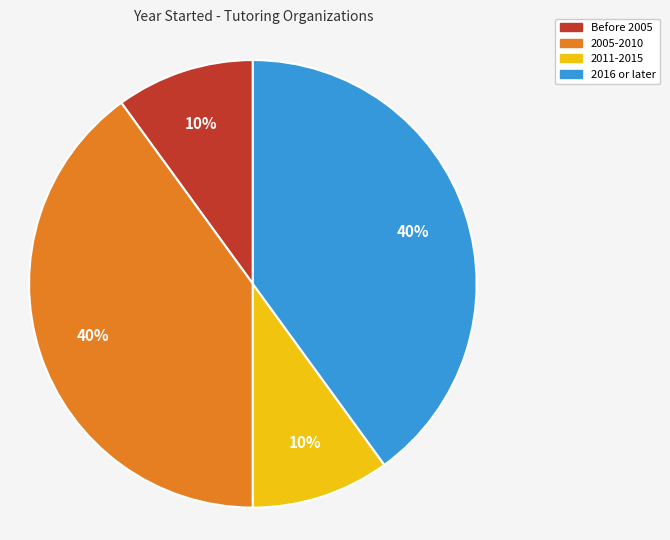

Is there a majority slice in this chart?

No